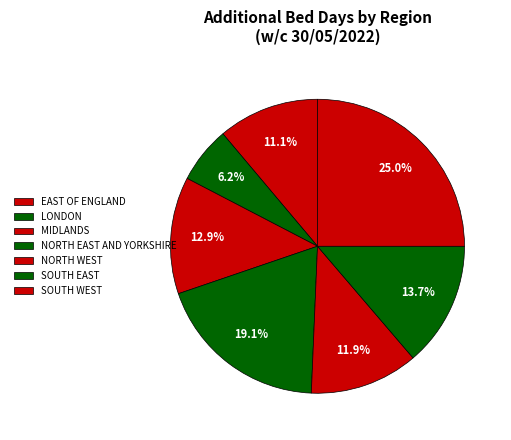

To the nearest percent, what is the difference between the EAST OF ENGLAND and NORTH WEST slice percentages?

1%